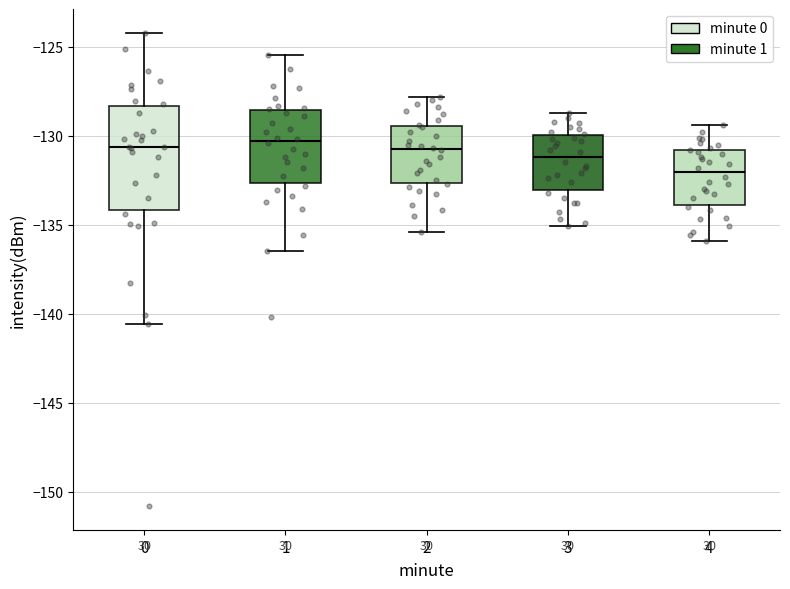

Where is the upper edge of the box at x = 1 on the y-axis? The values are not printed on the chart, so give them approximately, as read against the axis.

-128.5